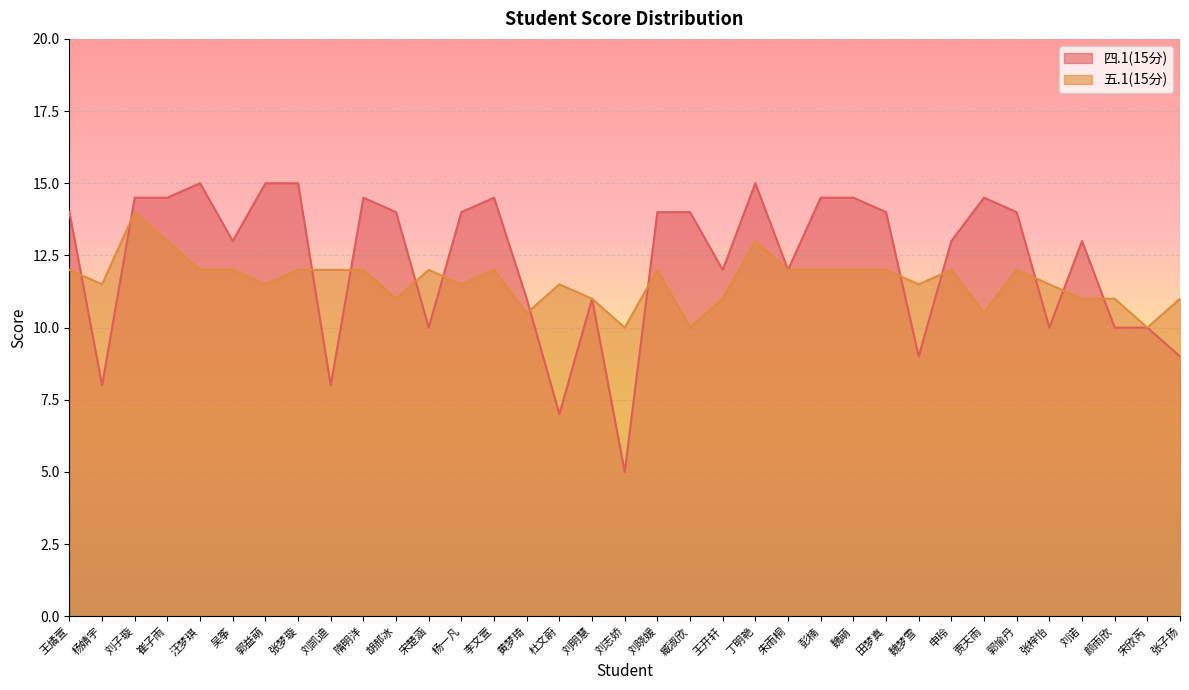

The value of 五.1(15分) at 王开轩 is 3.9. True or false?

False